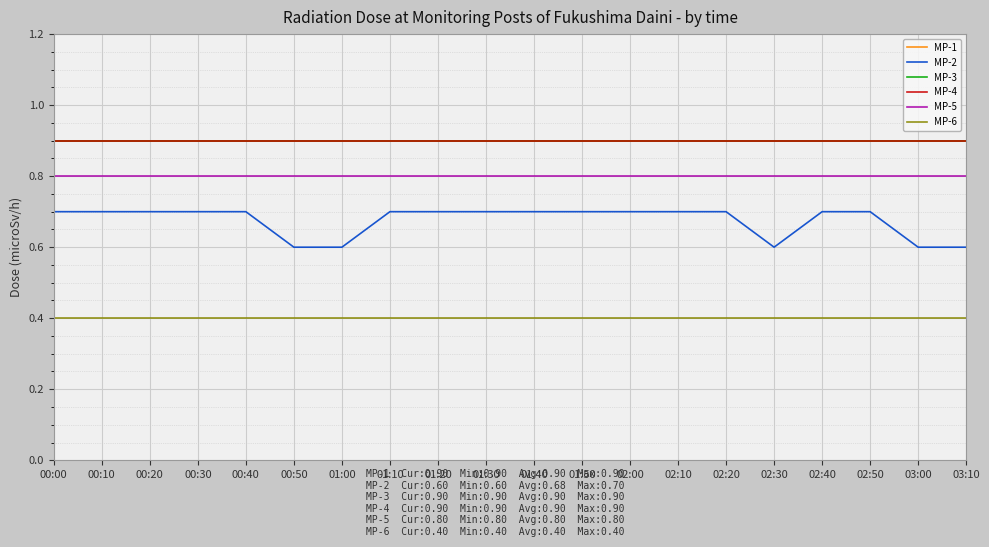

What is the average value of the MP-2 series?

0.7